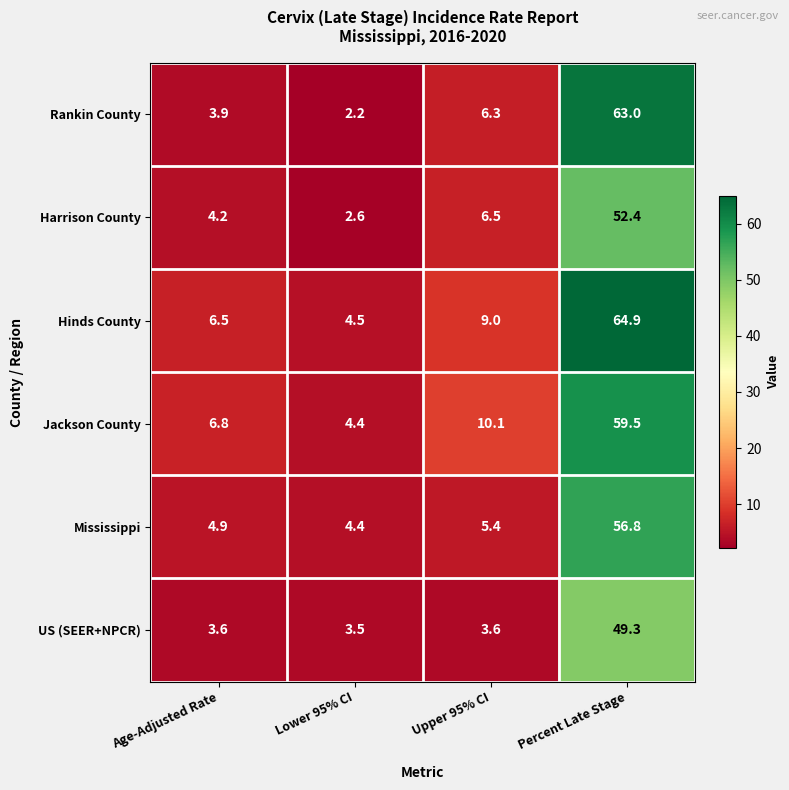

Is it true that Rankin County equals 3.9 at Lower 95% CI?

False